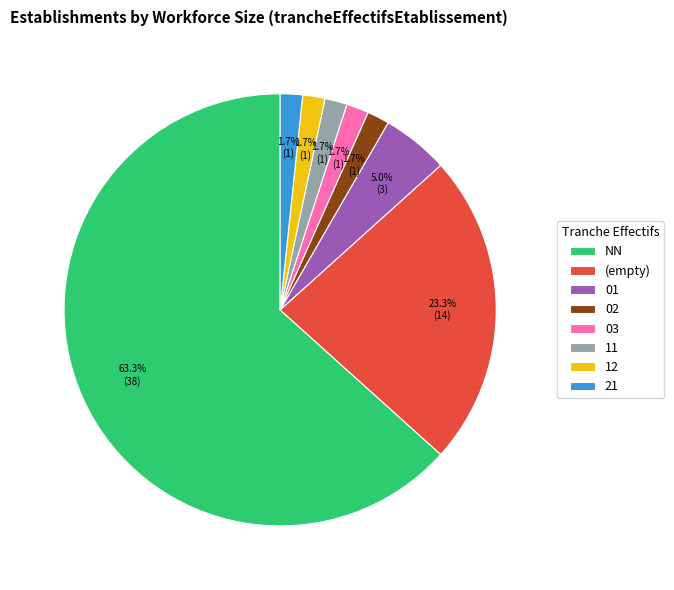

Which category has the biggest portion of the pie?

NN